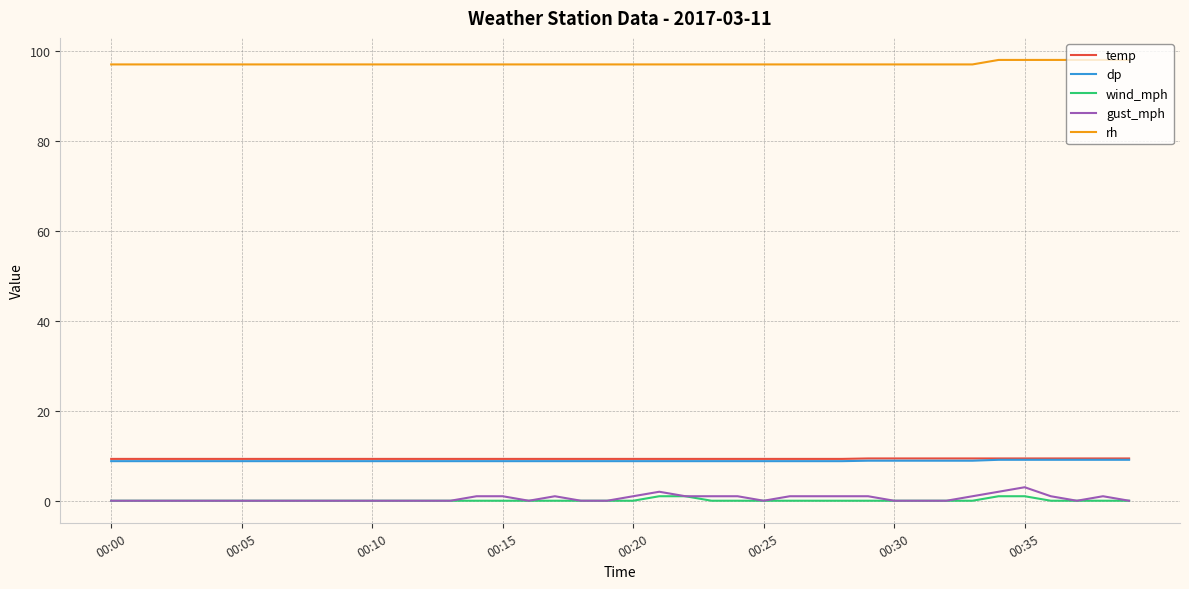

Which series has the largest range (max minus min)?

gust_mph